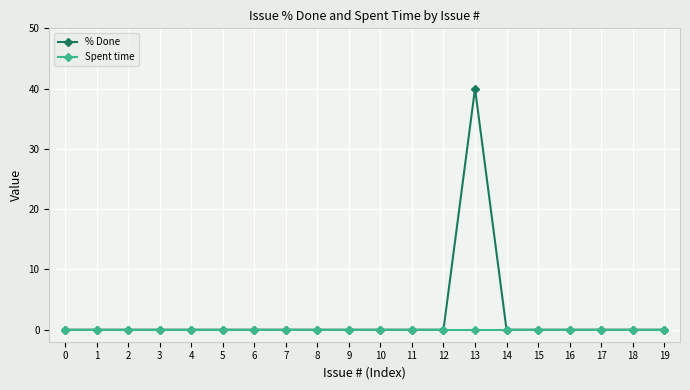

Which series has the largest range (max minus min)?

% Done